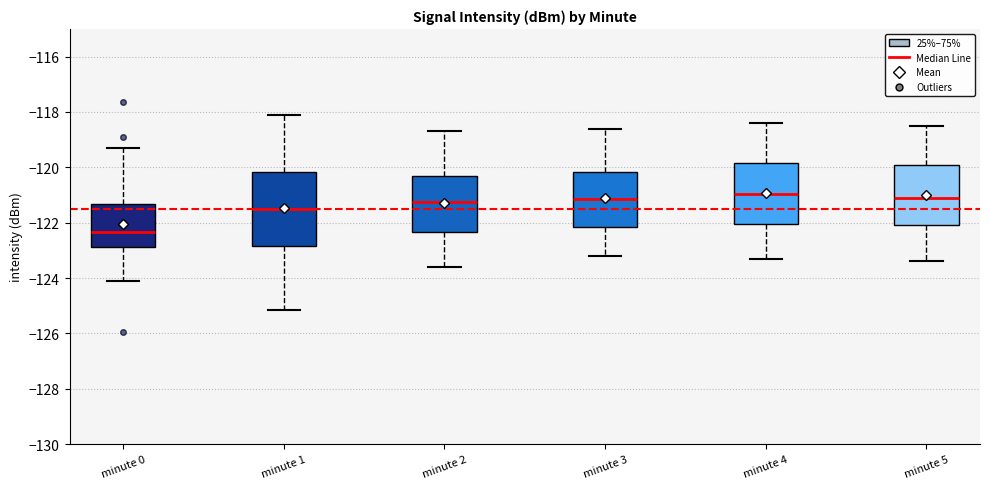

Which box has the lowest median line?

minute 0